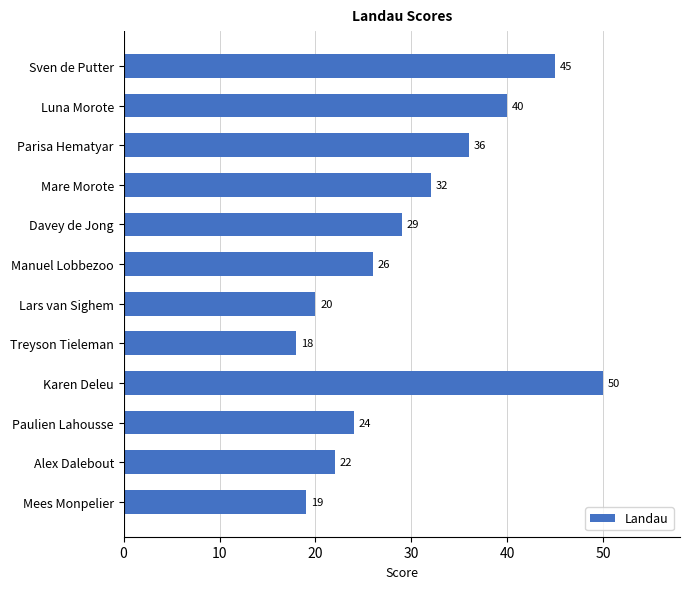

Rank the categories by value from highest to lowest.

Karen Deleu, Sven de Putter, Luna Morote, Parisa Hematyar, Mare Morote, Davey de Jong, Manuel Lobbezoo, Paulien Lahousse, Alex Dalebout, Lars van Sighem, Mees Monpelier, Treyson Tieleman